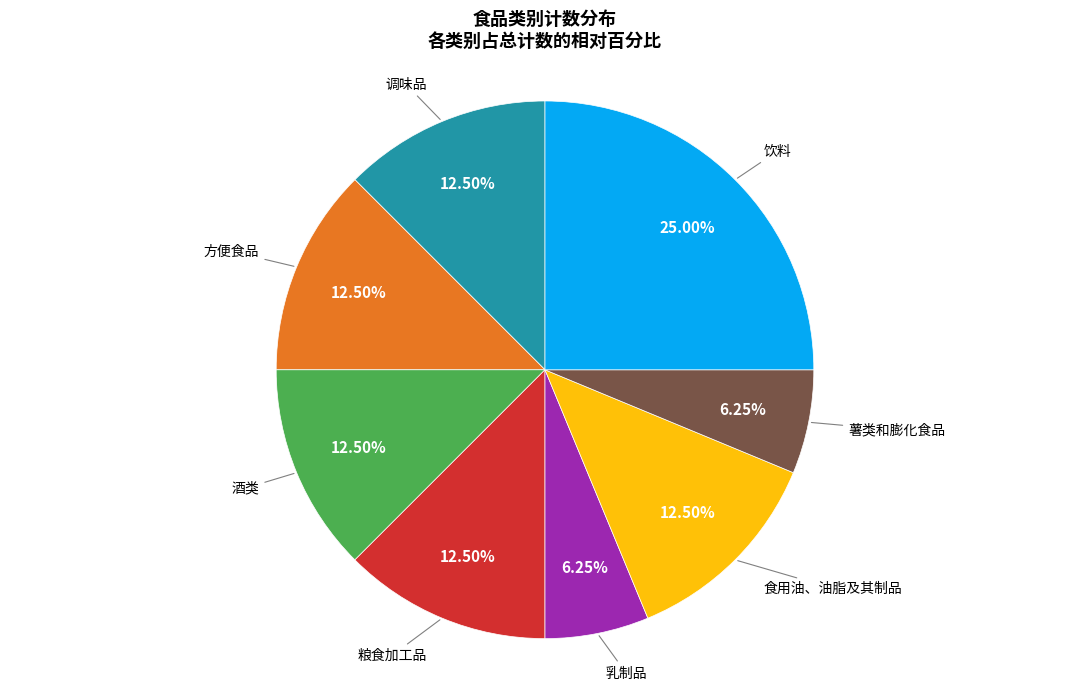

How many slices are in this pie chart?

8